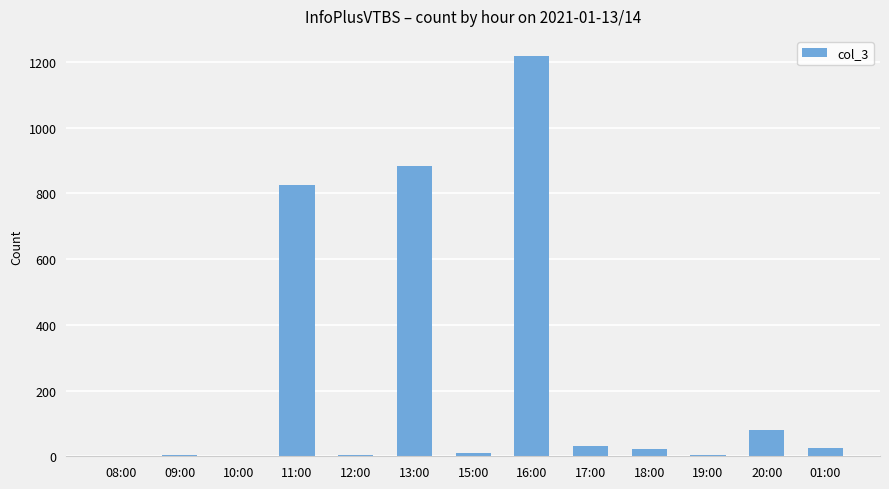

What is the ratio of the value at 11:00 to the value at 17:00?

27.5